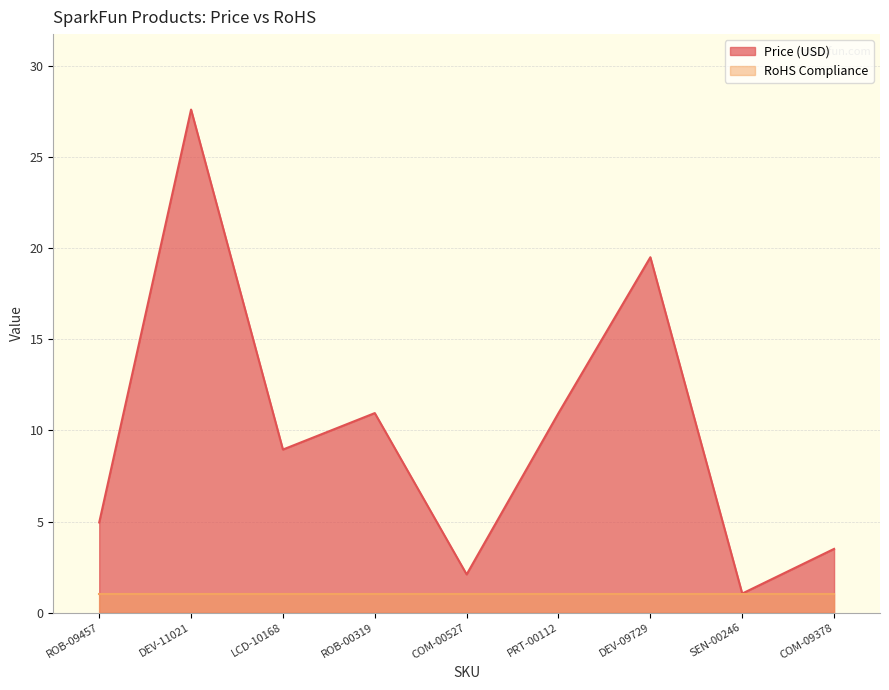

What is the greatest value displayed?

27.6